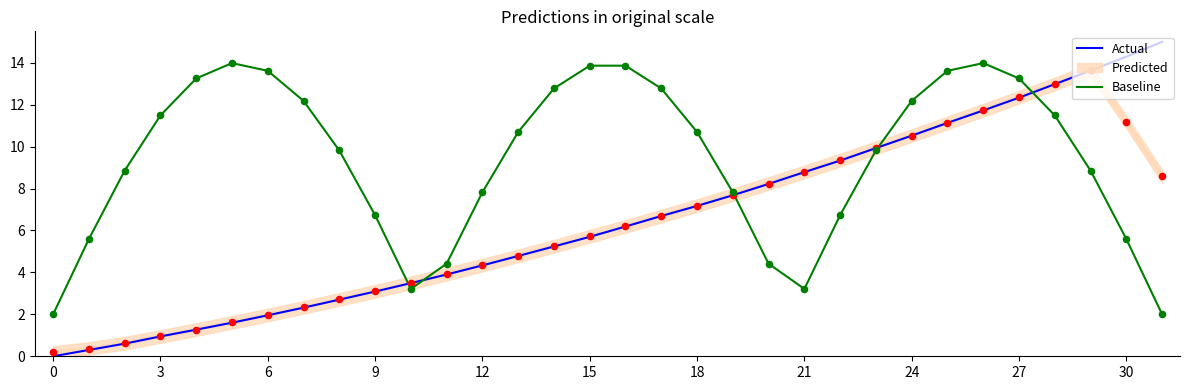

Which series reaches the minimum Y coordinate?

Actual